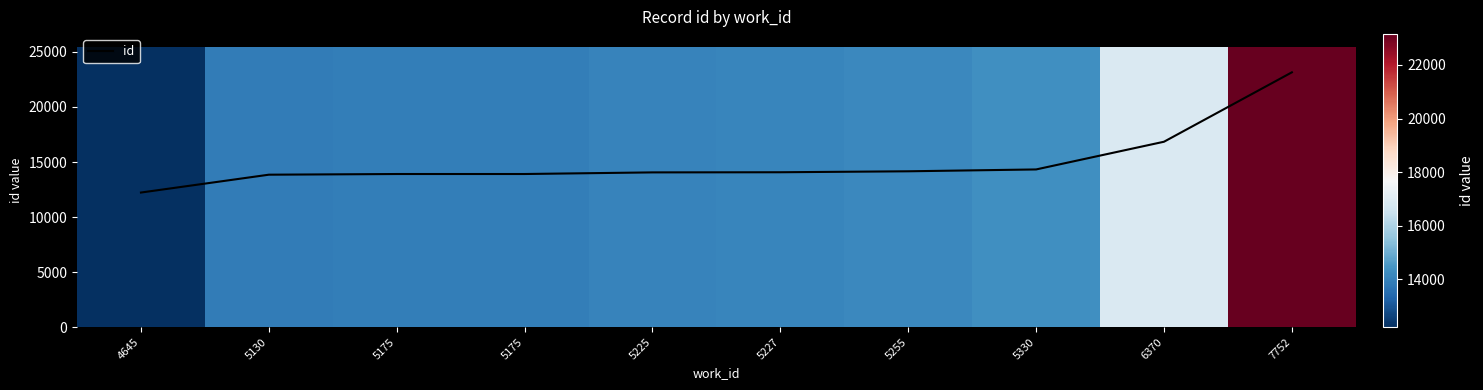

What is the difference between the second highest and second lowest values?

2995